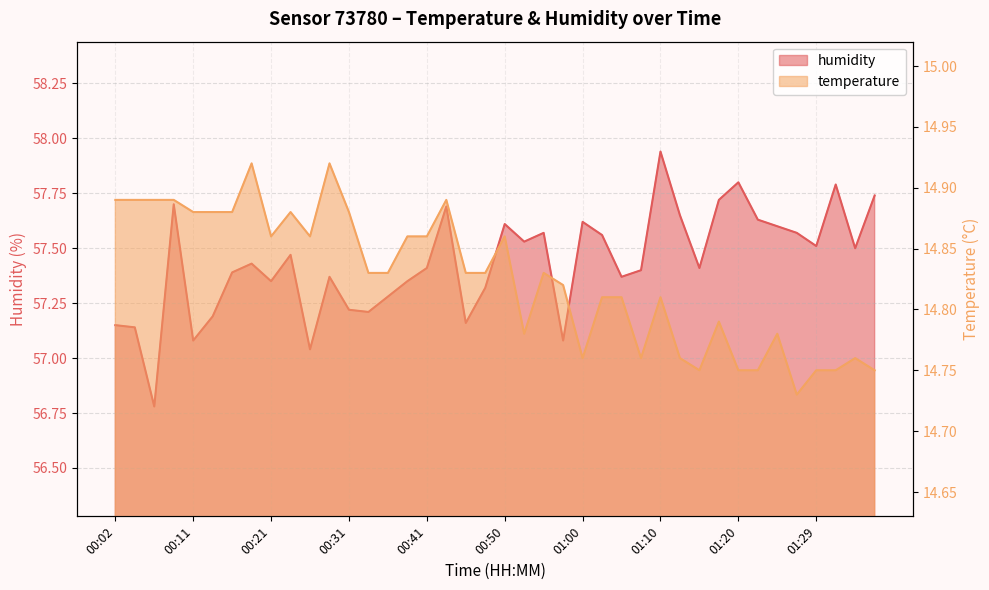

Reading right to left, list all the values displayed in this chart.

humidity: 57.7	57.5	57.8	57.5	57.6	57.6	57.6	57.8	57.7	57.4	57.6	57.9	57.4	57.4	57.6	57.6	57.1	57.6	57.5	57.6	57.3	57.2	57.7	57.4	57.4	57.3	57.2	57.2	57.4	57.0	57.5	57.4	57.4	57.4	57.2	57.1	57.7	56.8	57.1	57.1
temperature: 14.8	14.8	14.8	14.8	14.7	14.8	14.8	14.8	14.8	14.8	14.8	14.8	14.8	14.8	14.8	14.8	14.8	14.8	14.8	14.9	14.8	14.8	14.9	14.9	14.9	14.8	14.8	14.9	14.9	14.9	14.9	14.9	14.9	14.9	14.9	14.9	14.9	14.9	14.9	14.9